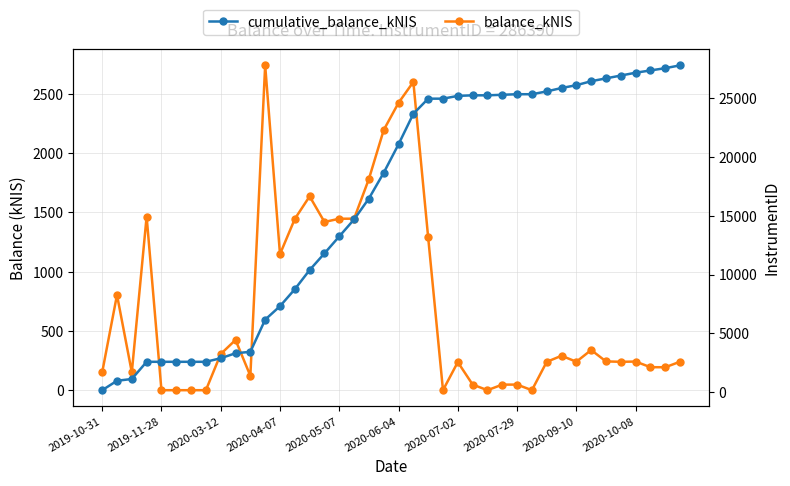

Where does the cumulative_balance_kNIS series first go above 21096?

2020-06-04